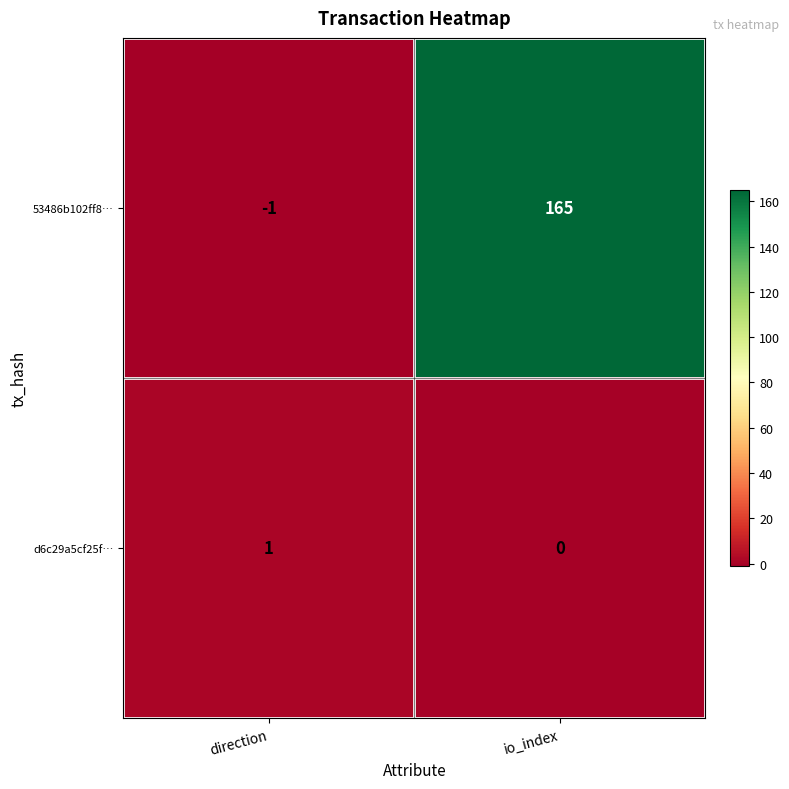

At direction, list the series in order from largest to smallest.

d6c29a5cf25f…, 53486b102ff8…